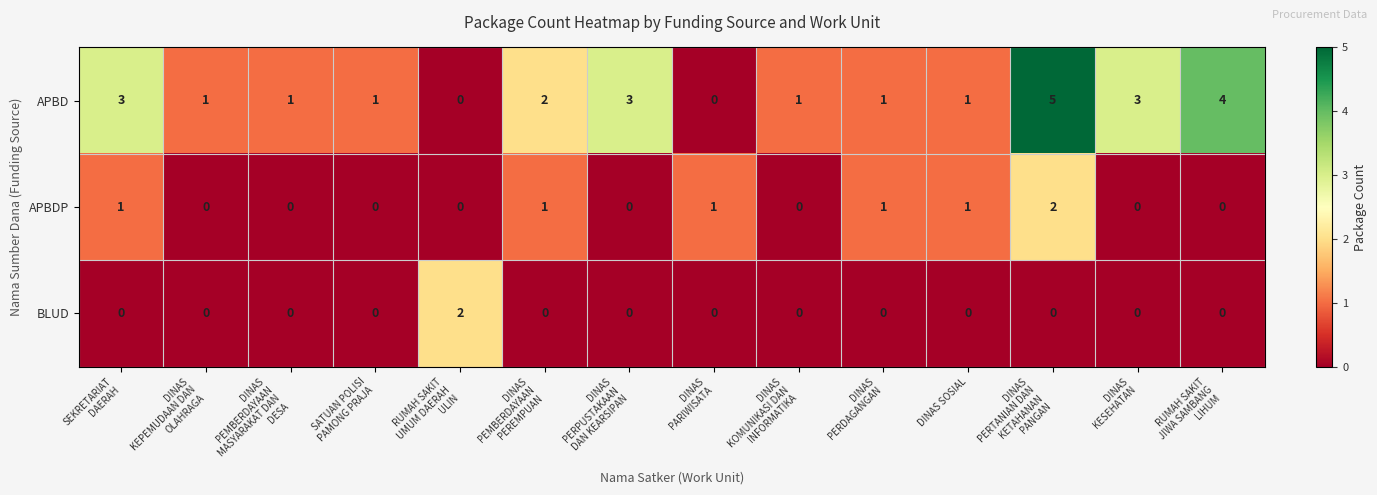

How many APBDP values are between 0 and 1?

13